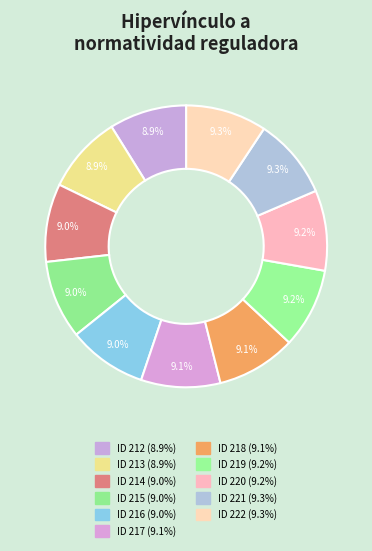

What percentage is the ID 219 slice, to the nearest percent?

9%